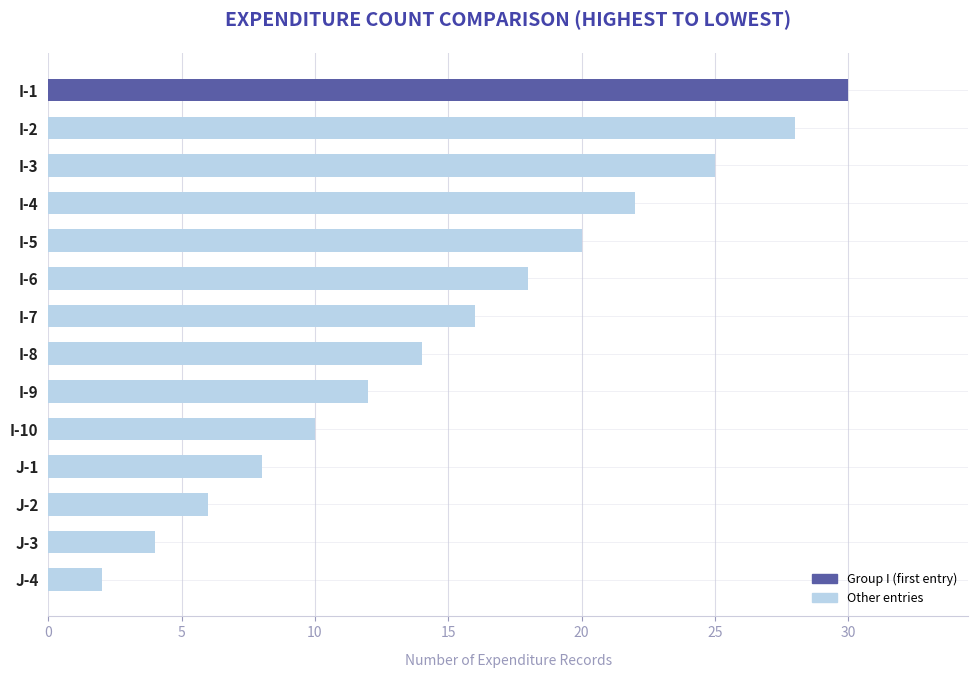

Rank the categories by value from lowest to highest.

J-4, J-3, J-2, J-1, I-10, I-9, I-8, I-7, I-6, I-5, I-4, I-3, I-2, I-1